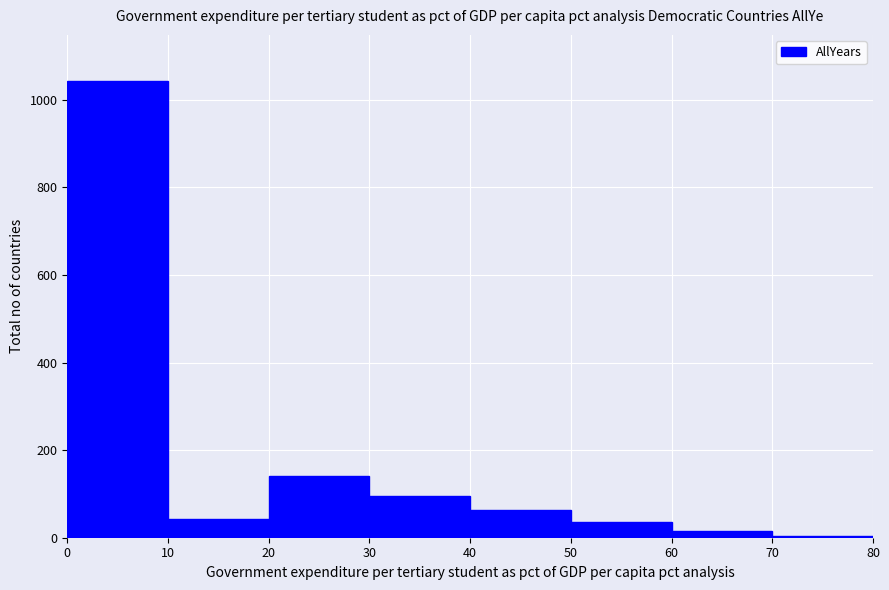

Reading left to right, list every bar in this chart as the range it spans on the x-axis followed by its height. The values are not printed on the chart, so give them approximately, as read against the axis.

0 to 10: 1040
10 to 20: 40
20 to 30: 140
30 to 40: 100
40 to 50: 60
50 to 60: 40
60 to 70: under 20
70 to 80: under 20